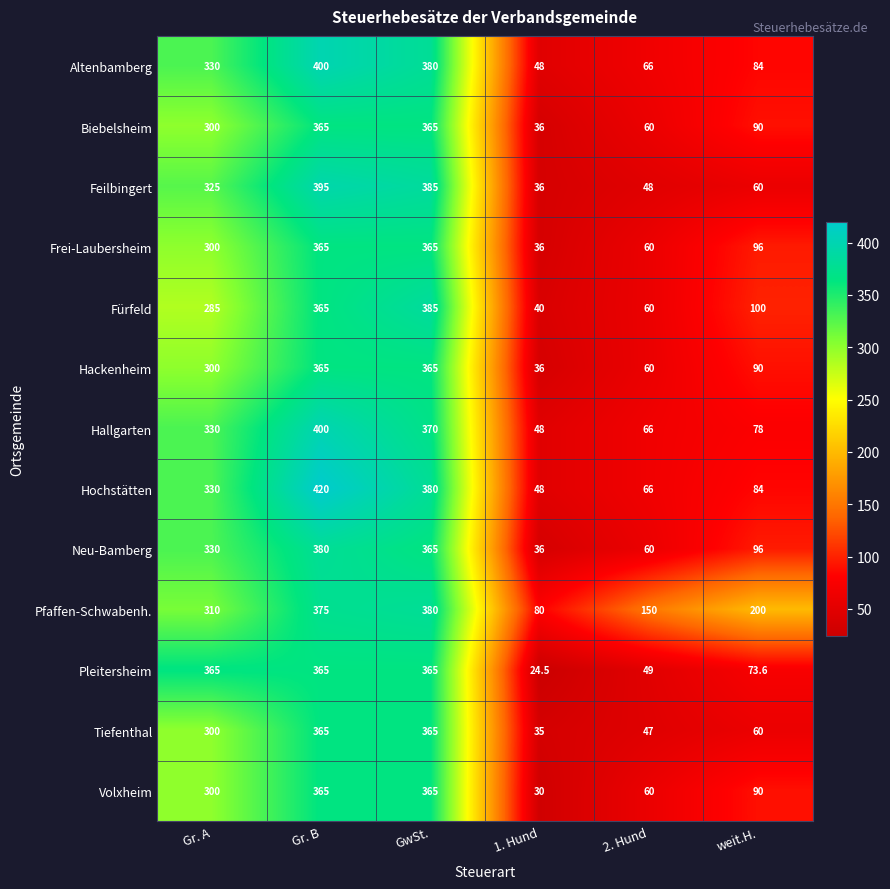

Which label corresponds to the smallest value in the chart?

1. Hund